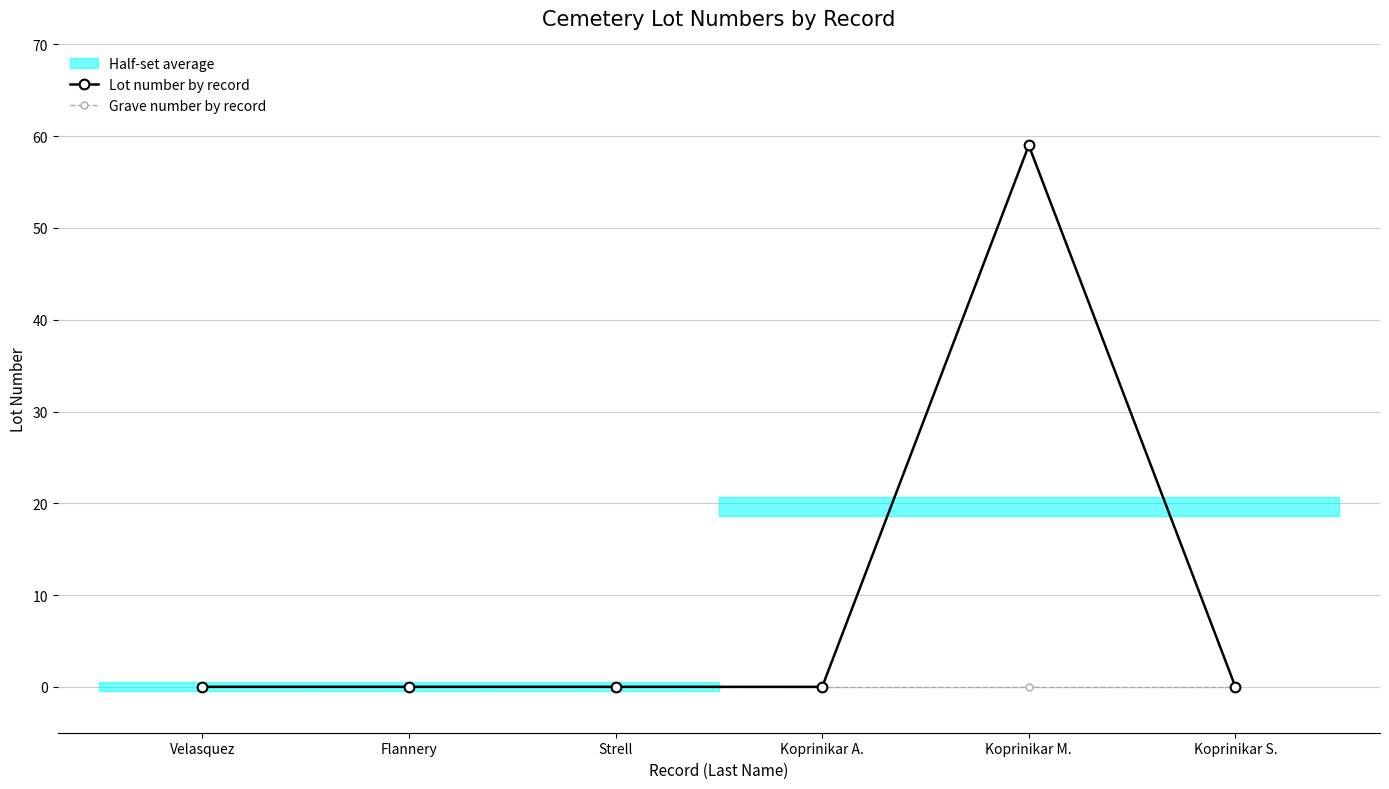

Is it true that Lot number by record equals -38 at Velasquez?

False